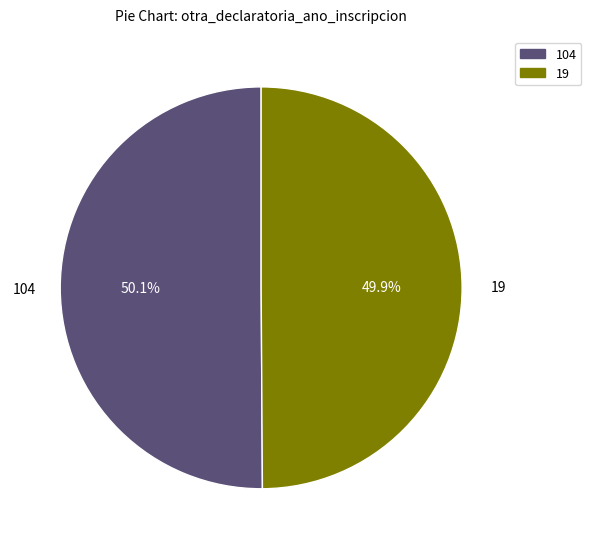

The 104 slice represents 50% of the pie. True or false?

True